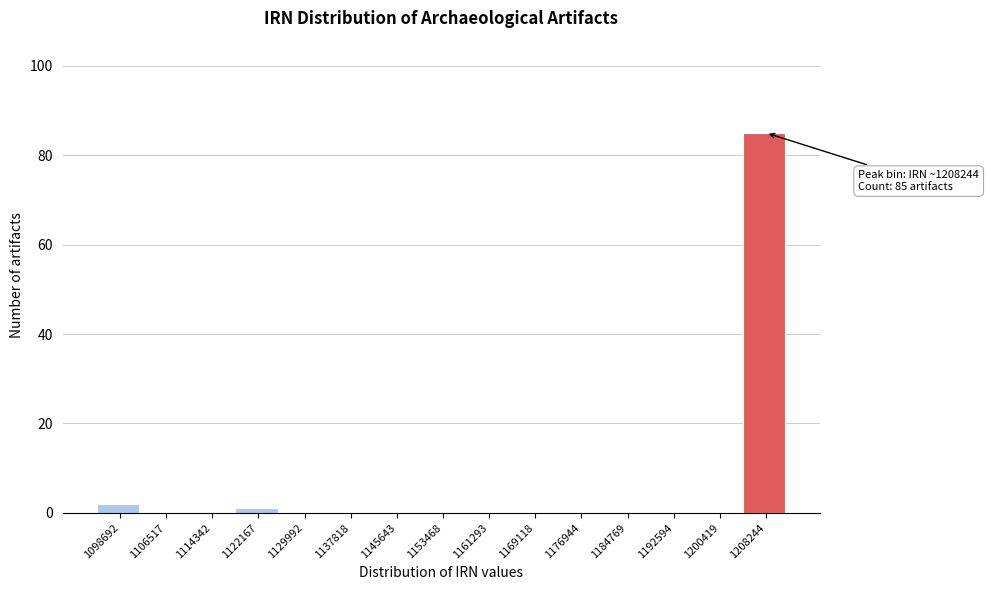

Reading left to right, transcribe all the data shown in this chart.

1098692=2	1106517=0	1114342=0	1122167=1	1129992=0	1137818=0	1145643=0	1153468=0	1161293=0	1169118=0	1176944=0	1184769=0	1192594=0	1200419=0	1208244=85